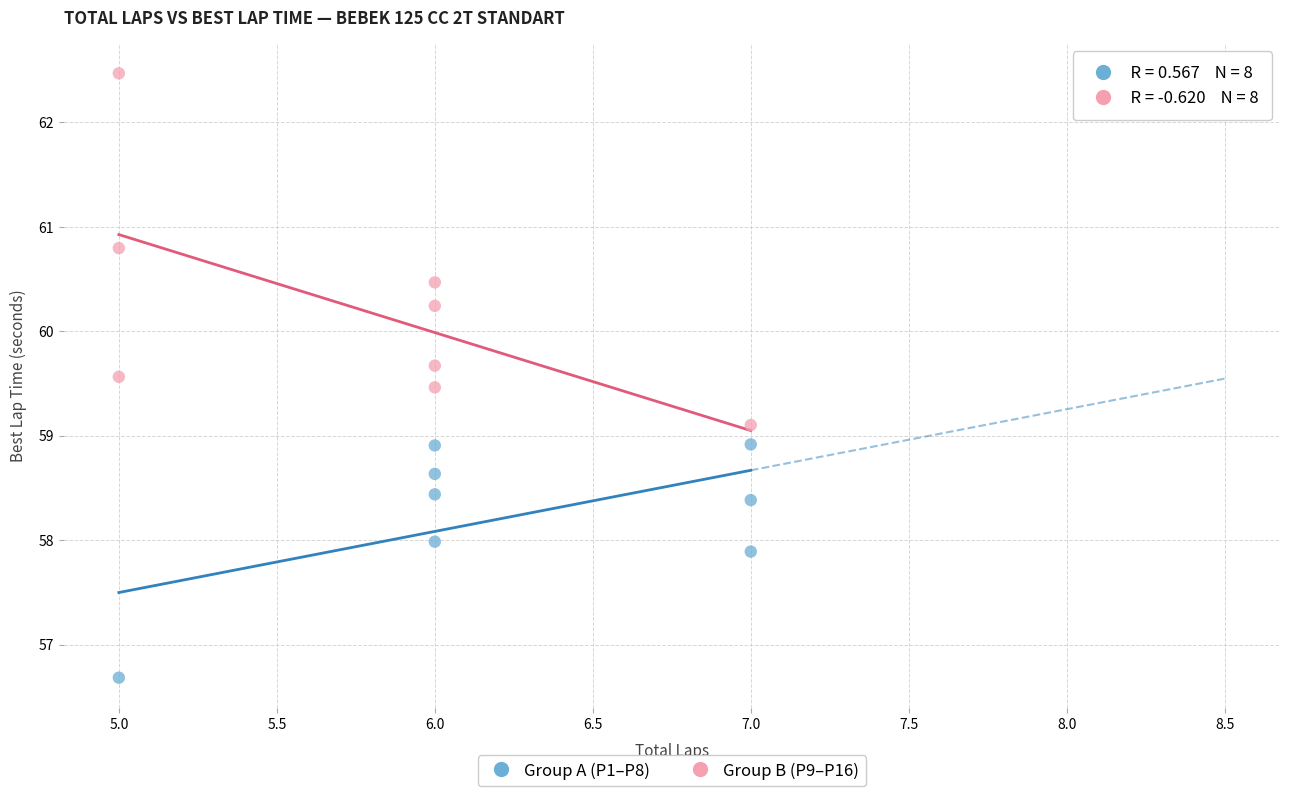

Which series has the widest spread of Y values?

Group B (P9–P16)